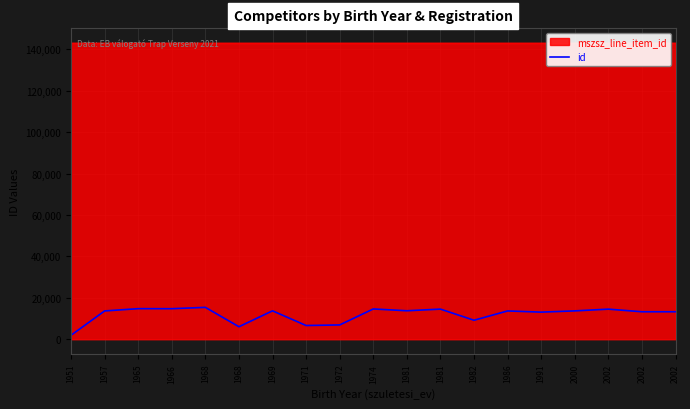

Reading left to right, list all the values displayed in this chart.

1925	13667	14768	14747	15399	6043	13723	6631	6911	14628	13753	14553	9180	13666	13103	13693	14535	13275	13274